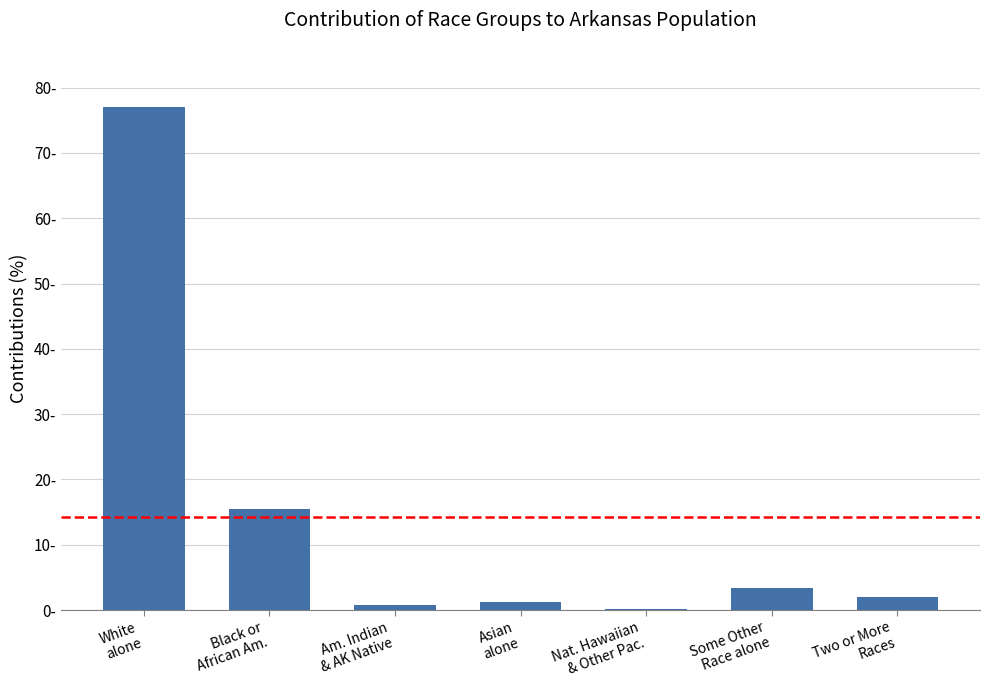

What is the label of the 2nd bar from the left?

Black or
African Am.